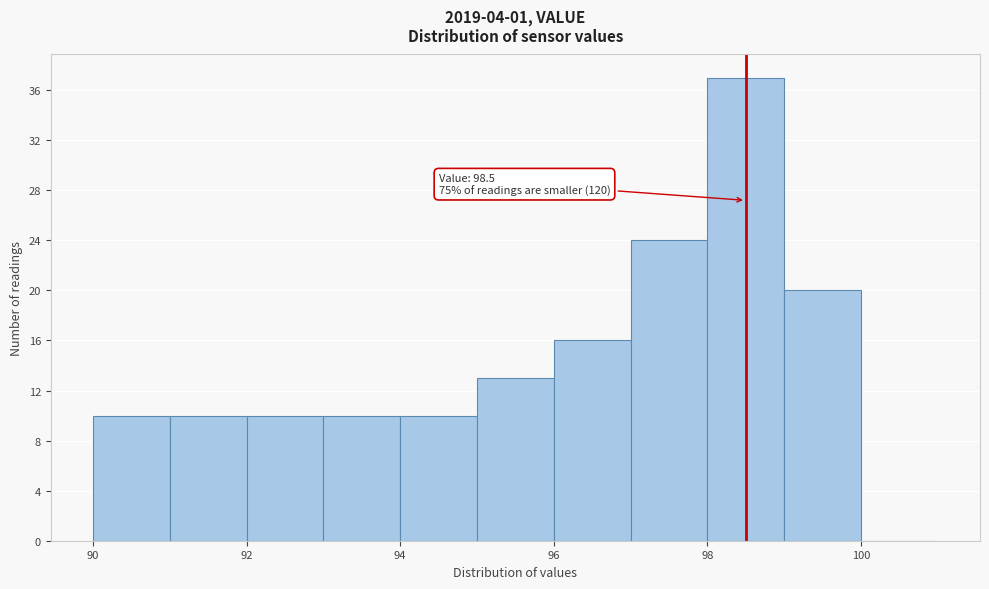

Which range on the x-axis has the tallest bar?

98 to 99